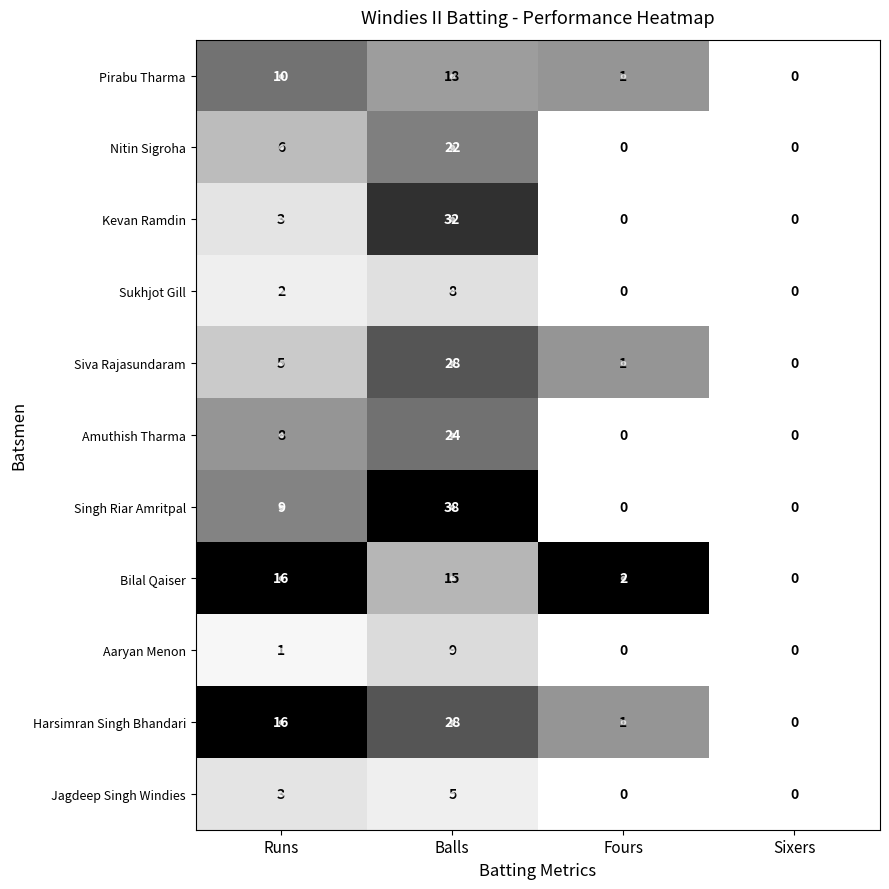

Which series has the largest total across all categories?

Singh Riar Amritpal